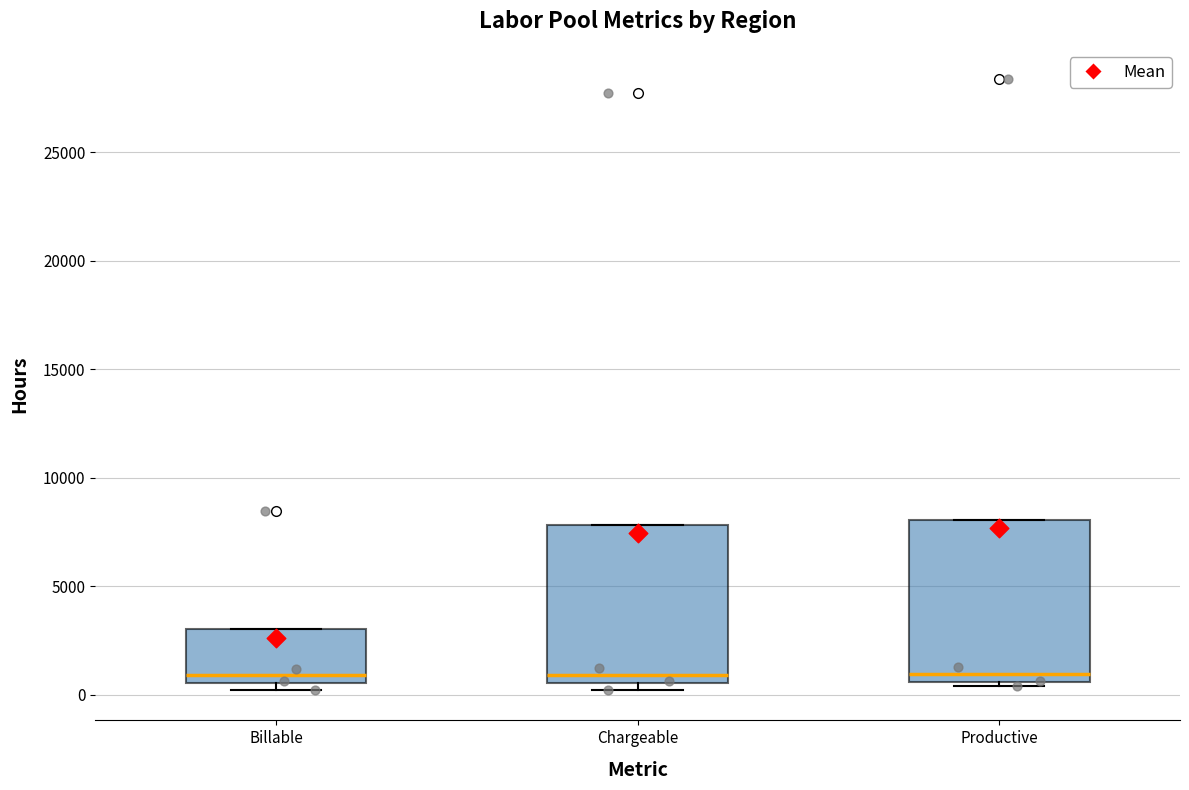

Reading left to right, transcribe this box plot: for each box, give where its median line is, the range the box spans, and where its two whiskers end, as read against the y-axis. The values are not printed on the chart, so give them approximately, as read against the axis.

Billable: median 1000, box 500 to 3000, whiskers 0 to 3000
Chargeable: median 1000, box 500 to 8000, whiskers 0 to 8000
Productive: median 1000, box 500 to 8000, whiskers 500 (just below the box's lower edge) to 8000